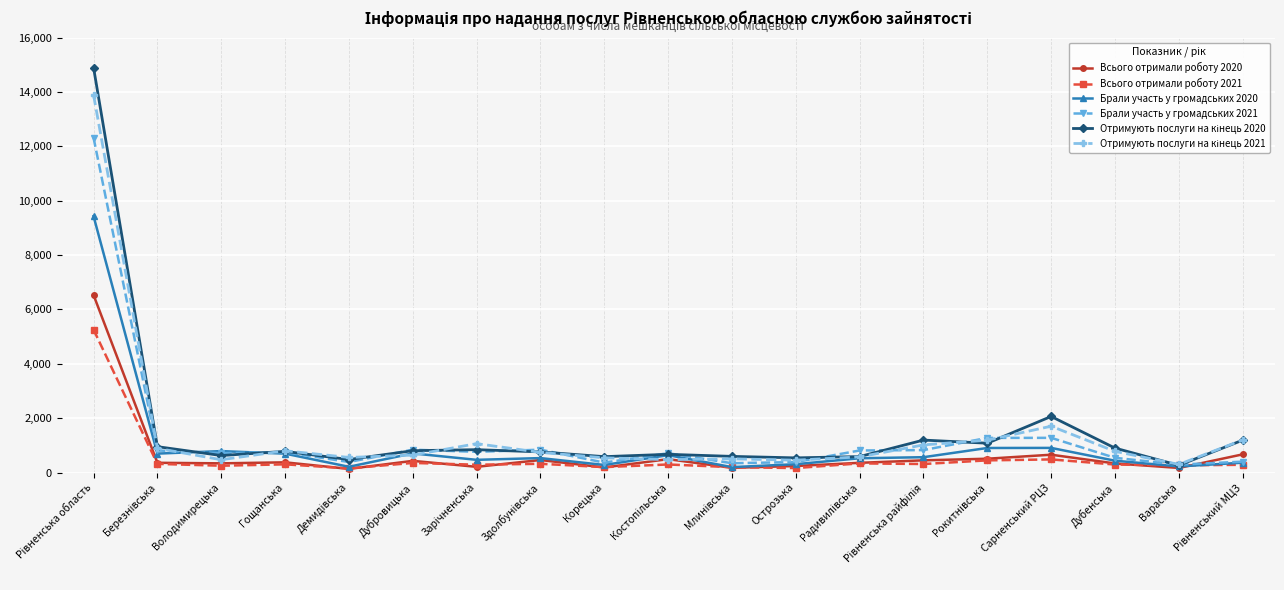

True or false: Всього отримали роботу 2021 has more than 1 points higher than both neighbors.

True